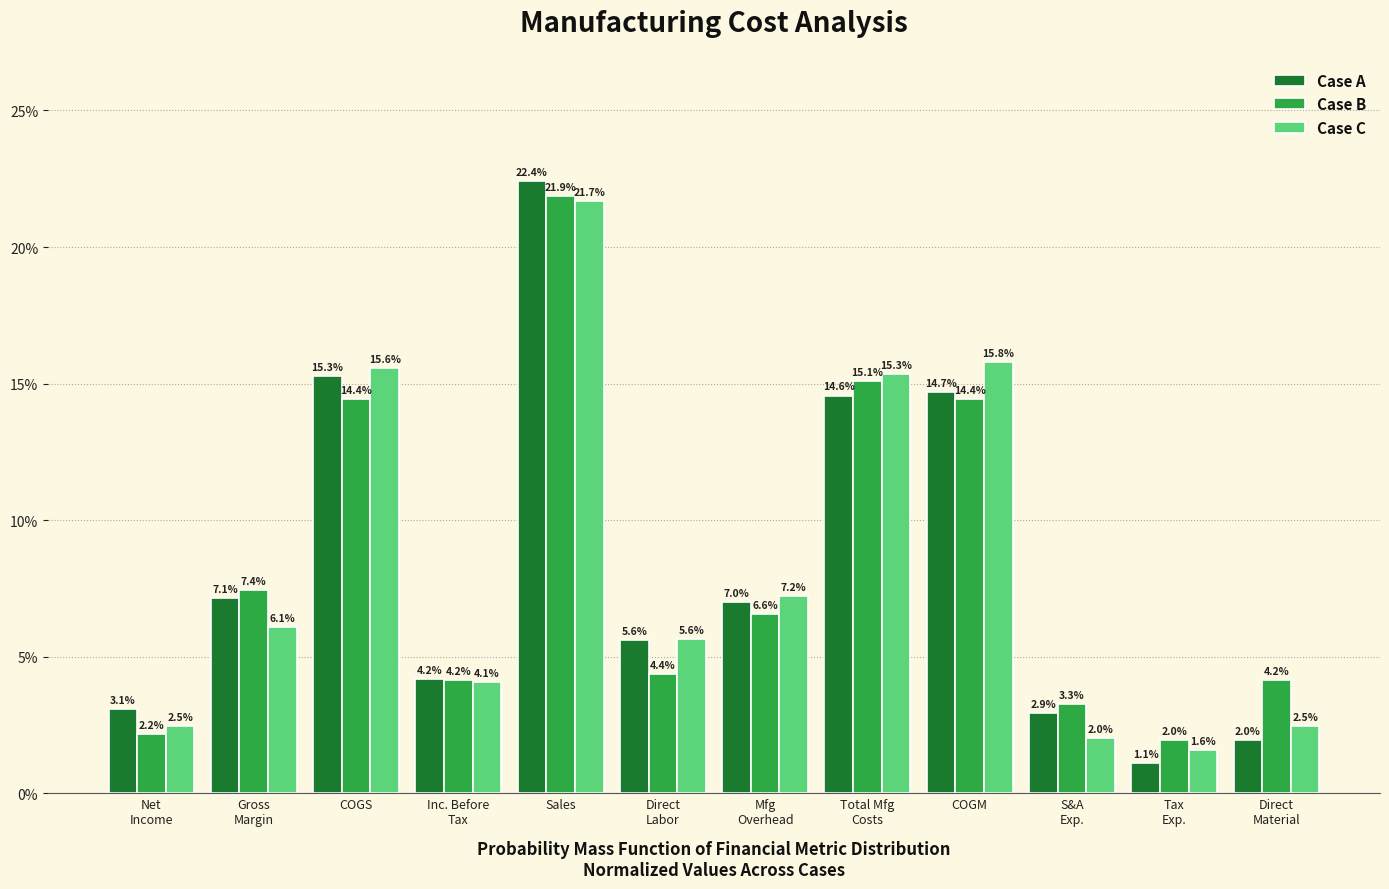

Reading left to right, extract all data points from this chart.

Case A: 3.1	7.1	15.3	4.2	22.4	5.6	7.0	14.6	14.7	2.9	1.1	2.0
Case B: 2.2	7.4	14.4	4.2	21.9	4.4	6.6	15.1	14.4	3.3	2.0	4.2
Case C: 2.5	6.1	15.6	4.1	21.7	5.6	7.2	15.3	15.8	2.0	1.6	2.5